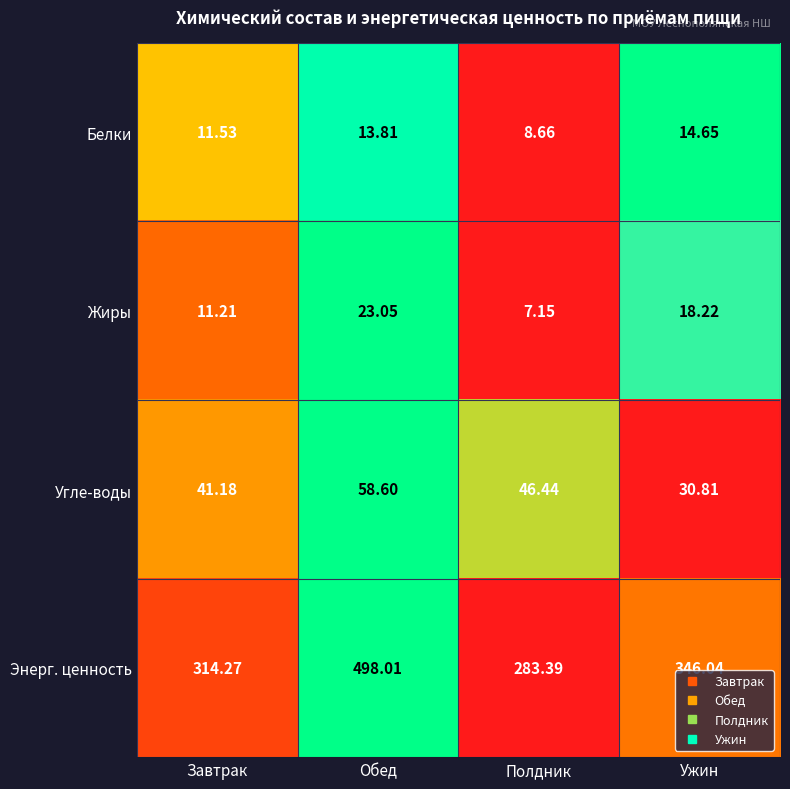

List the series in order of their peak value, highest first.

Энерг. ценность, Угле-воды, Жиры, Белки